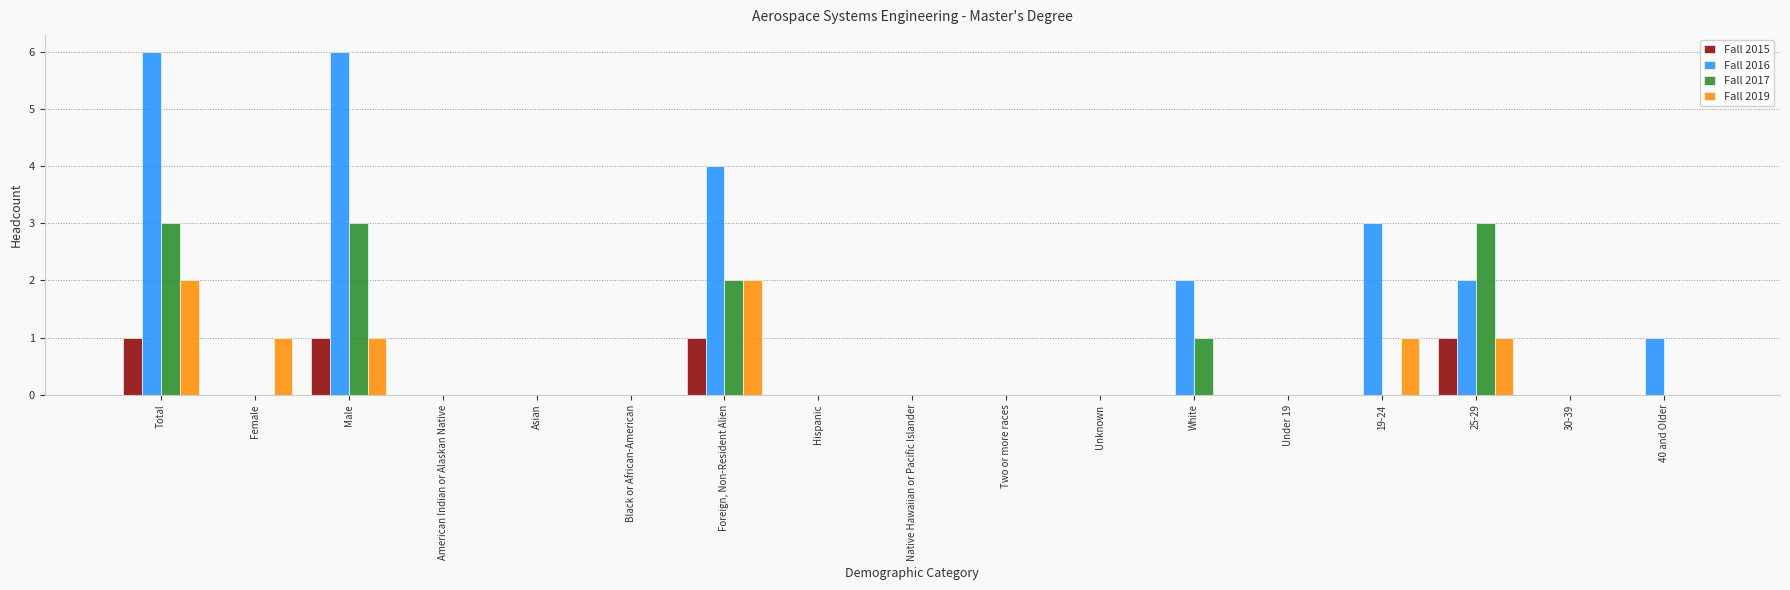

Is the value of Fall 2015 at Male greater than the value of Fall 2017 at American Indian or Alaskan Native?

Yes